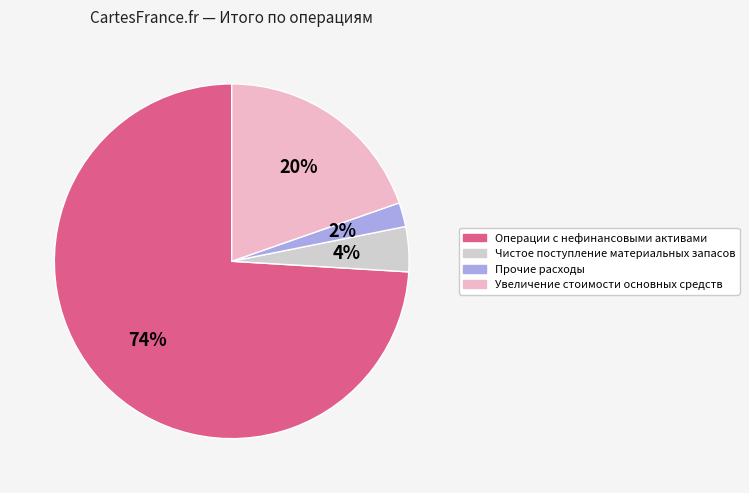

The Чистое поступление материальных запасов slice represents 4% of the pie. True or false?

True